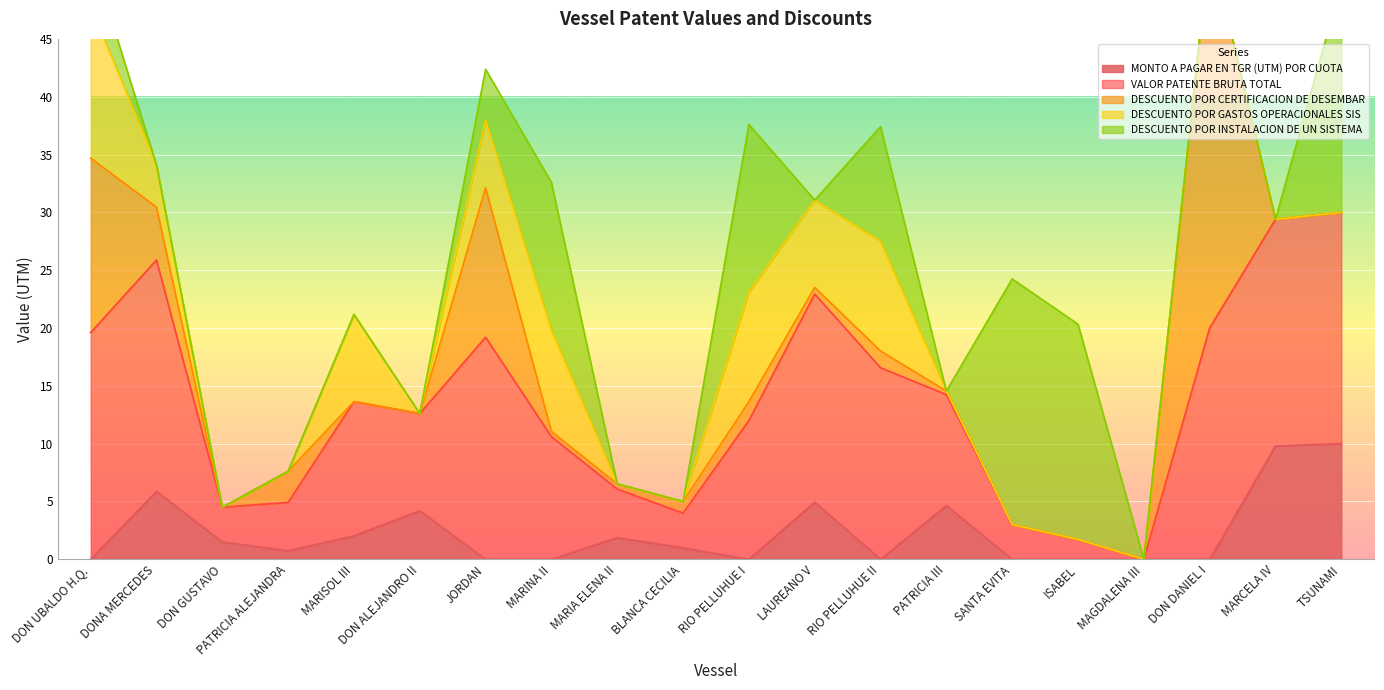

Which series has the largest range (max minus min)?

DESCUENTO POR CERTIFICACION DE DESEMBAR